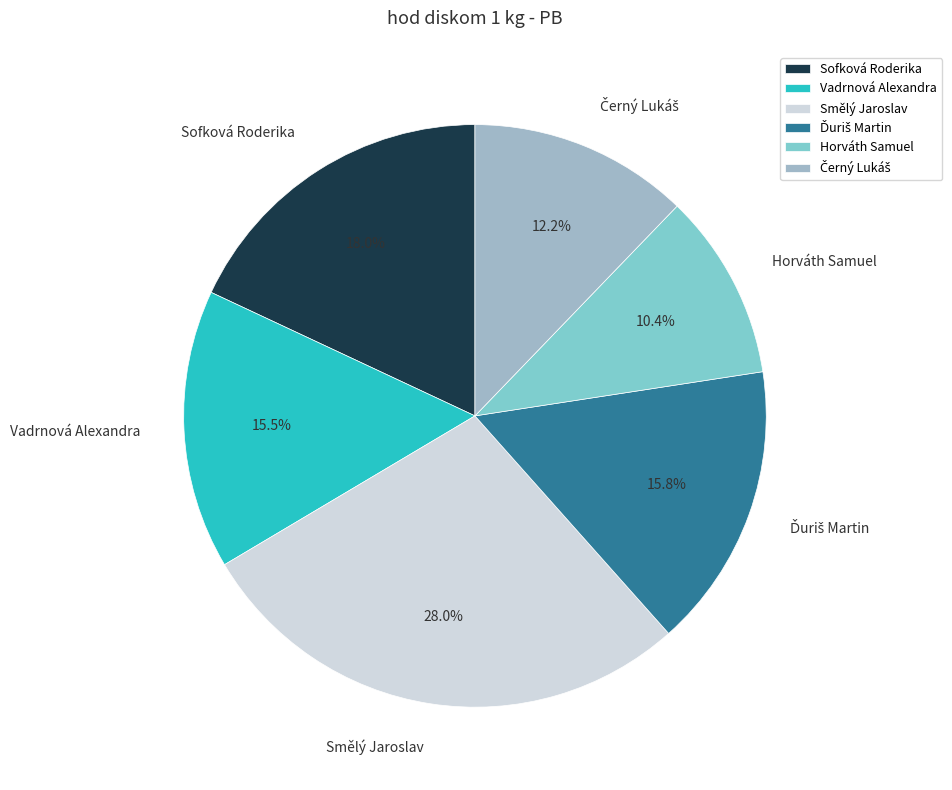

What portion of the pie excludes Vadrnová Alexandra?

84.5%